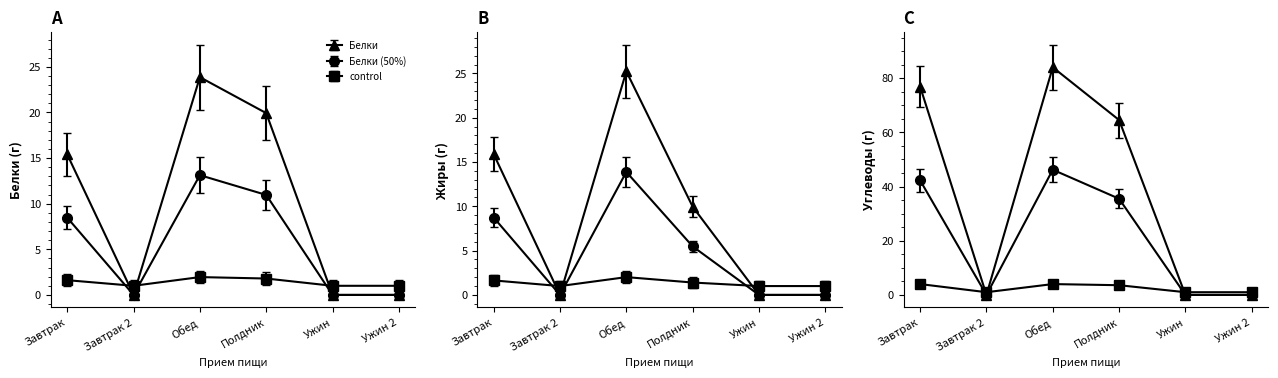

What is the difference between the Углеводы values at Полдник and Ужин 2?

64.5